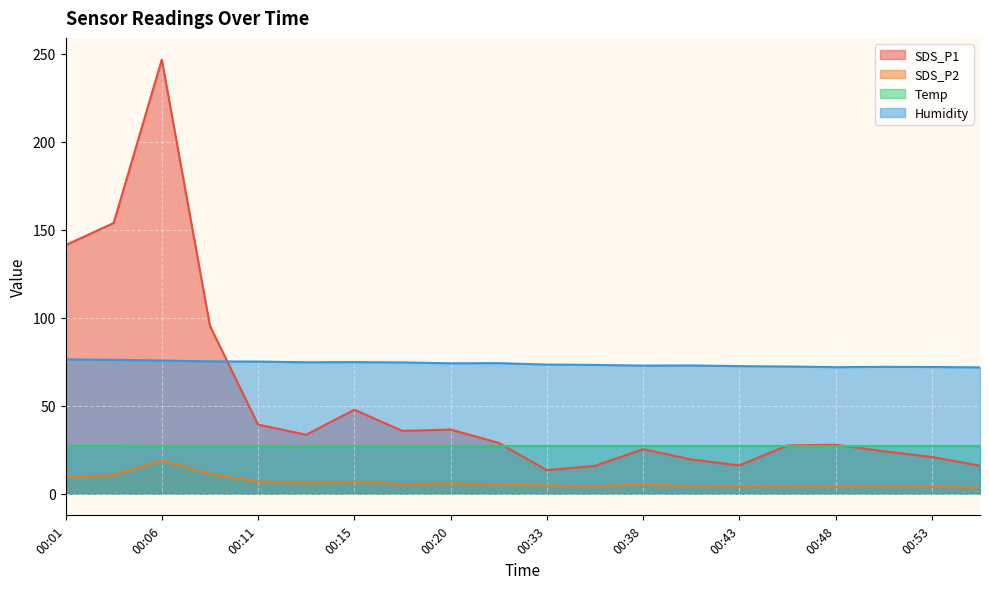

At which category does SDS_P1 reach its first local peak?

00:06